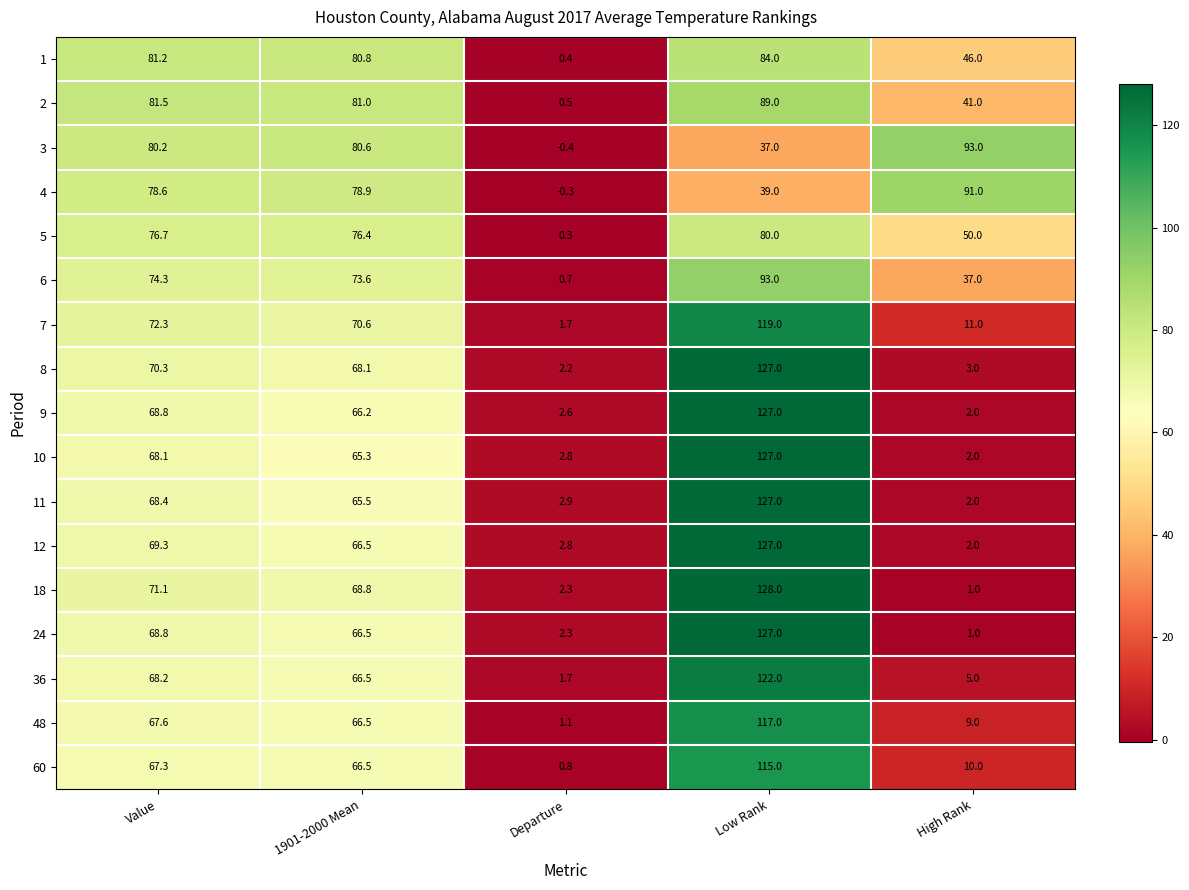

What is the sum of all 1 values?

292.4